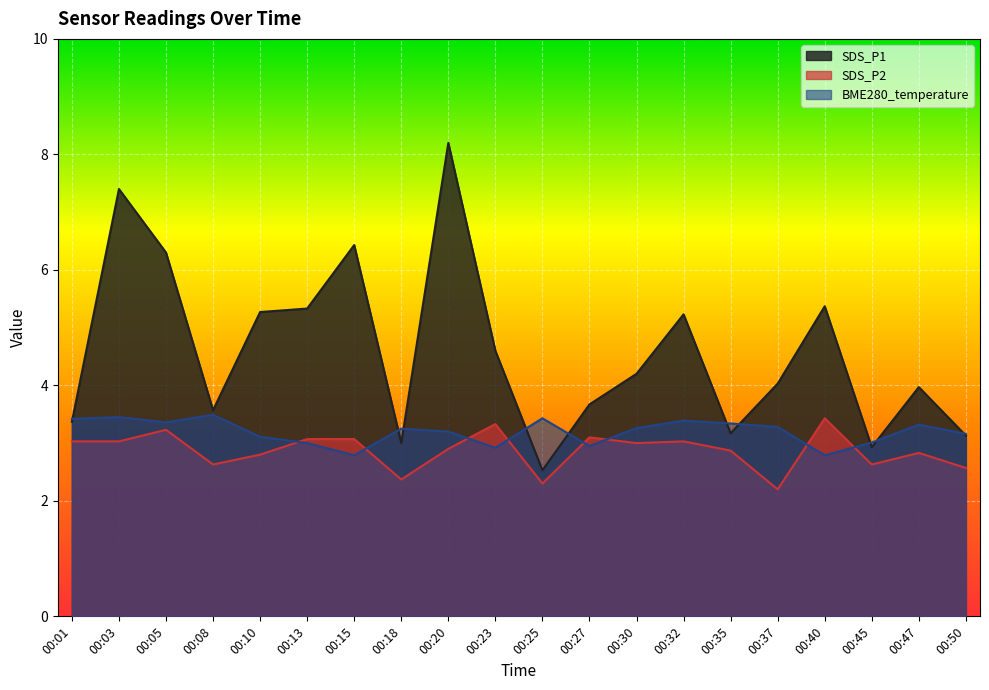

At which label does BME280_temperature first exceed 3?

00:01